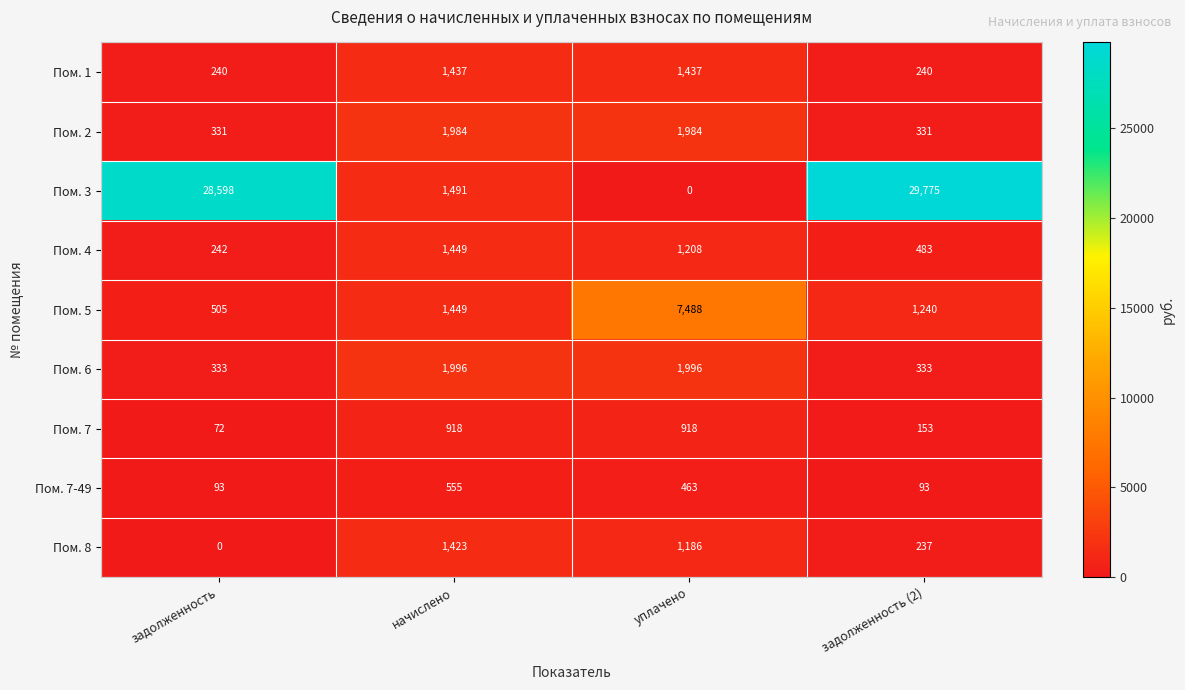

At which category is the sum across all series the highest?

задолженность (2)